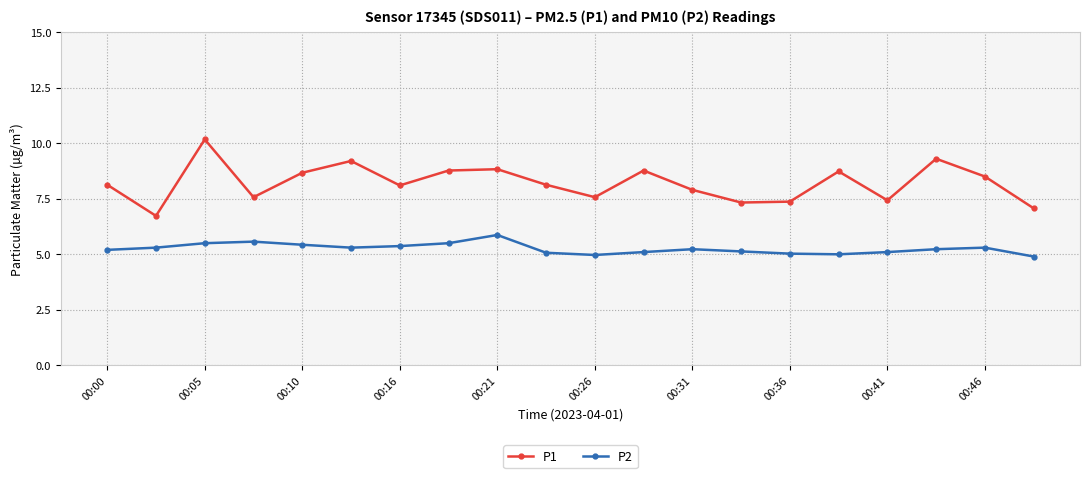

Which series has the widest spread of values?

P1